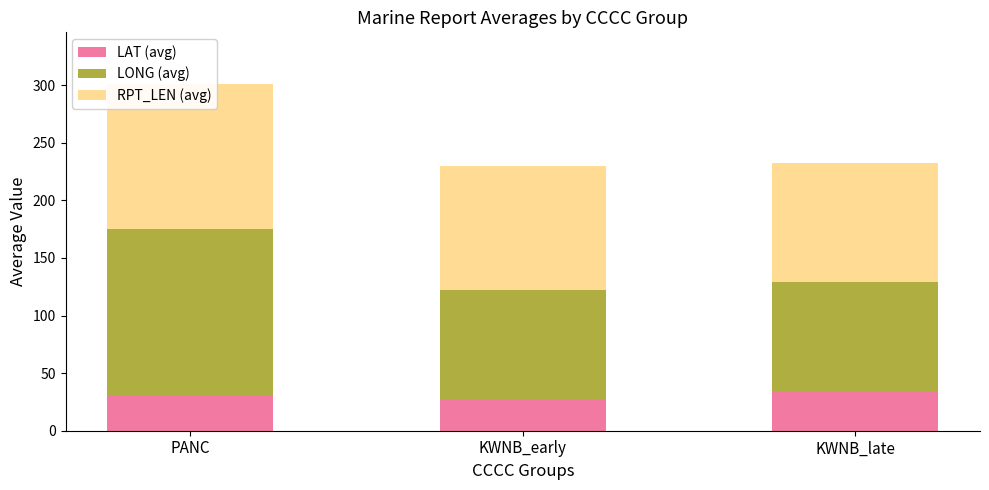

At which label does LONG (avg) first exceed 95?

PANC